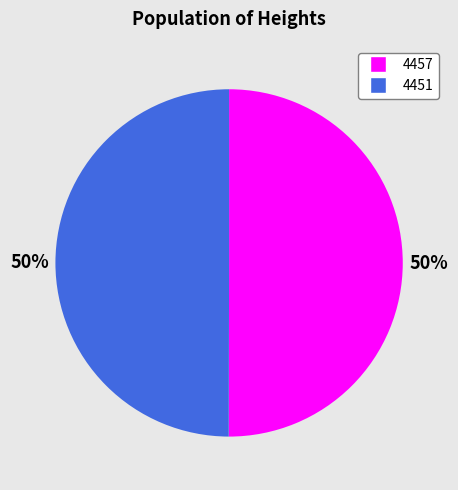

Is it true that 4457 is 50% of the pie?

True